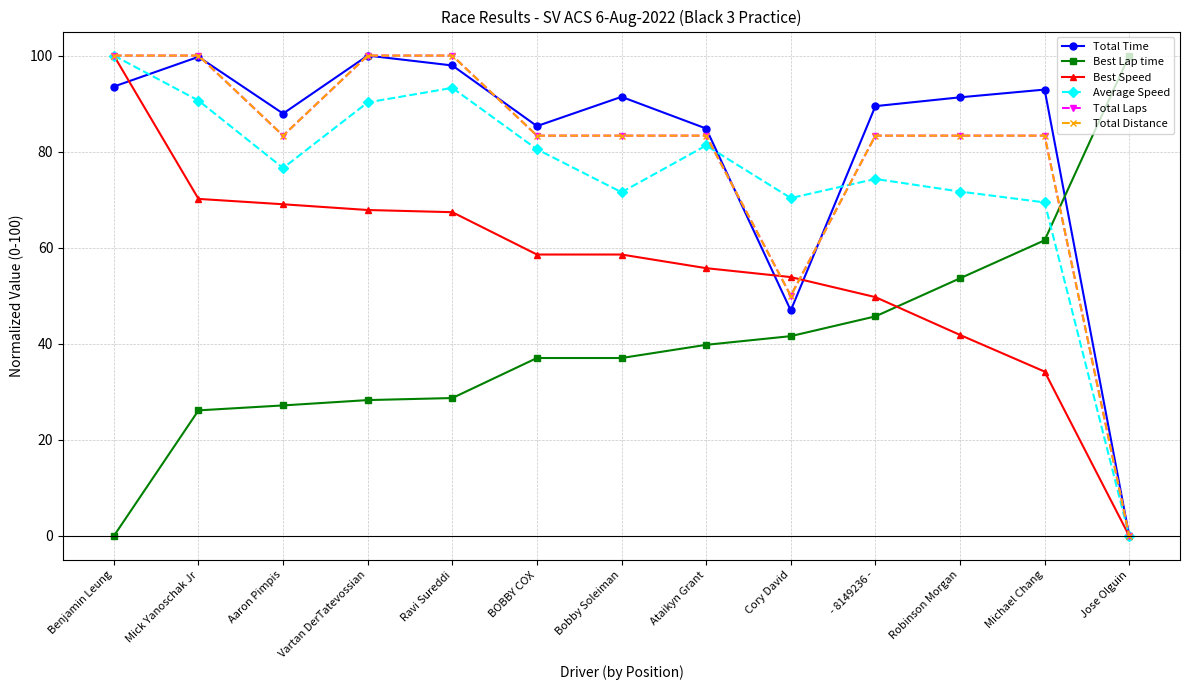

The value of Average Speed at Jose Olguin is 52.6. True or false?

False